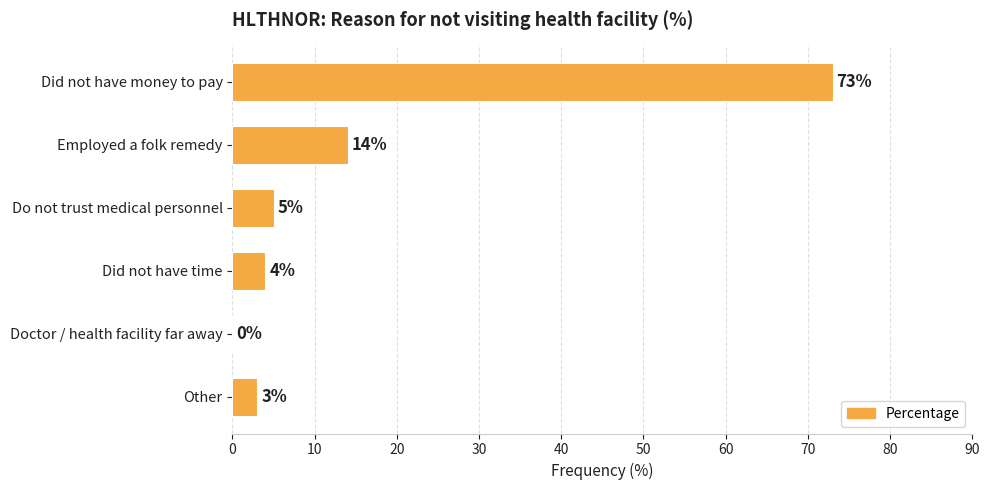

What is the change in value from Did not have money to pay to Did not have time?

-69